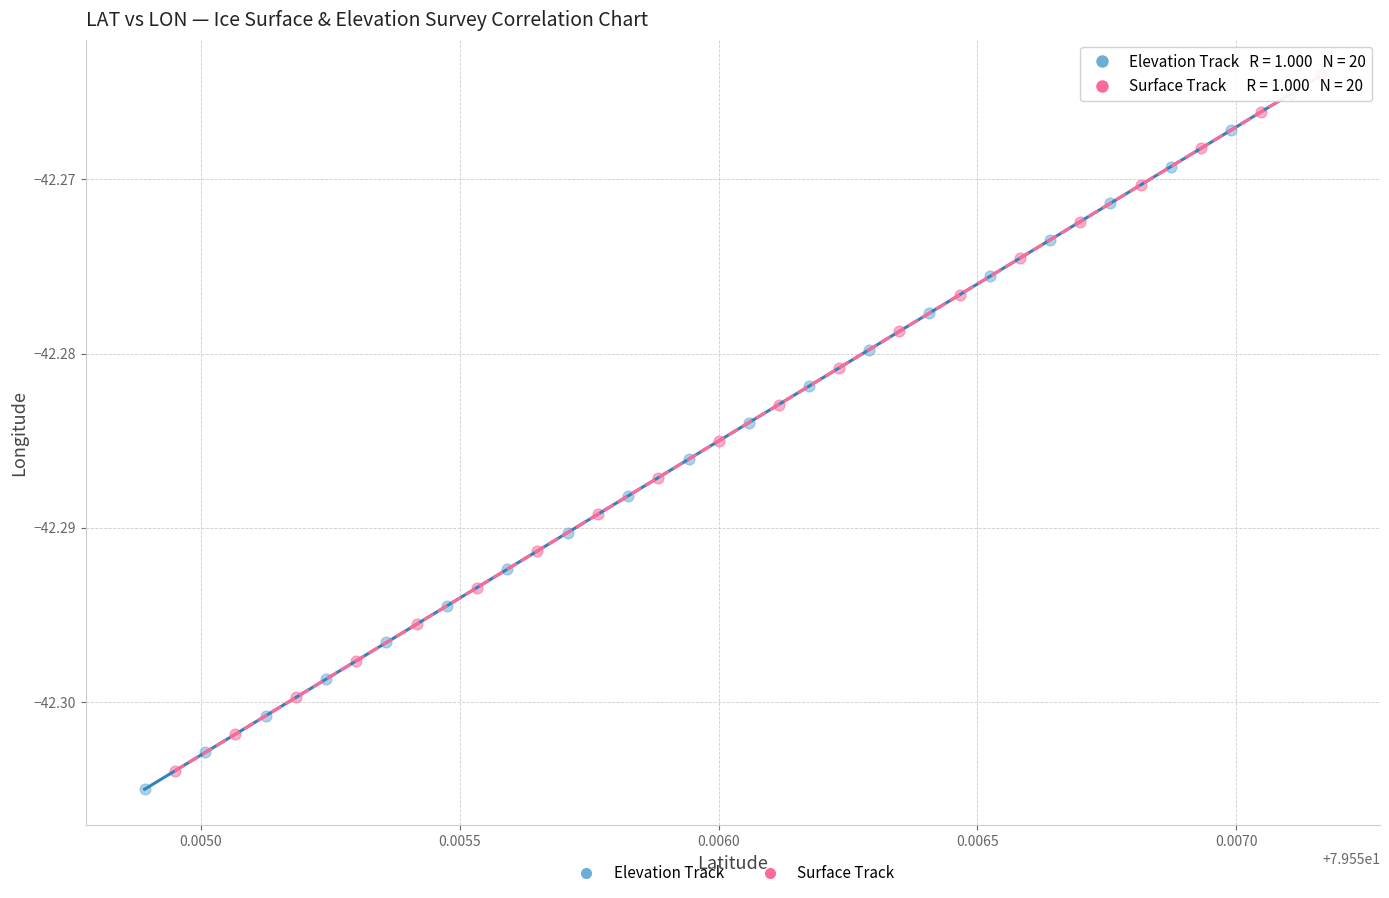

Which series has the widest spread of Y values?

Elevation Track